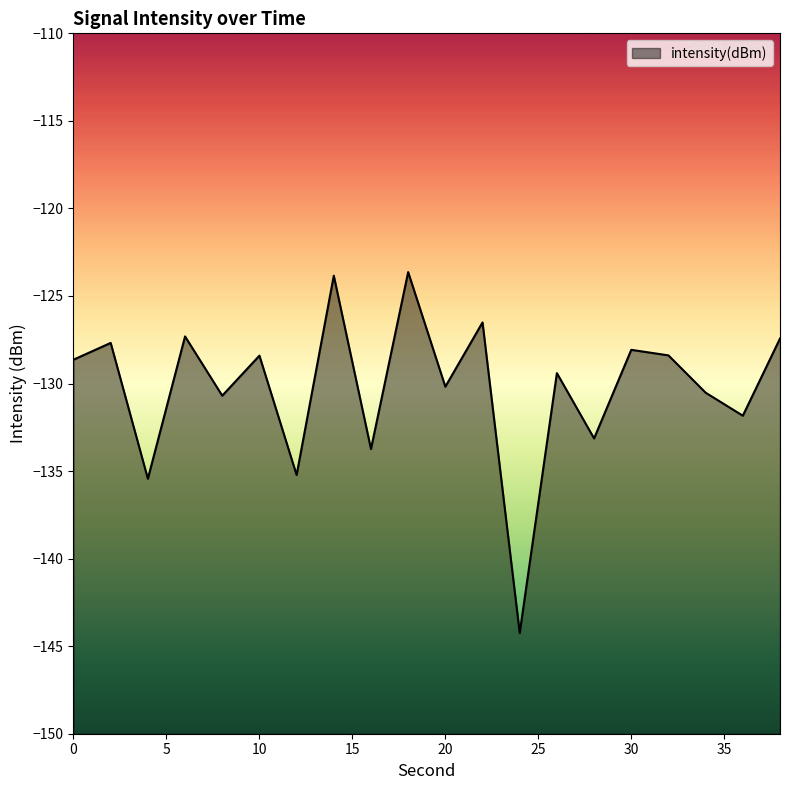

How many lines are shown in the chart?

1